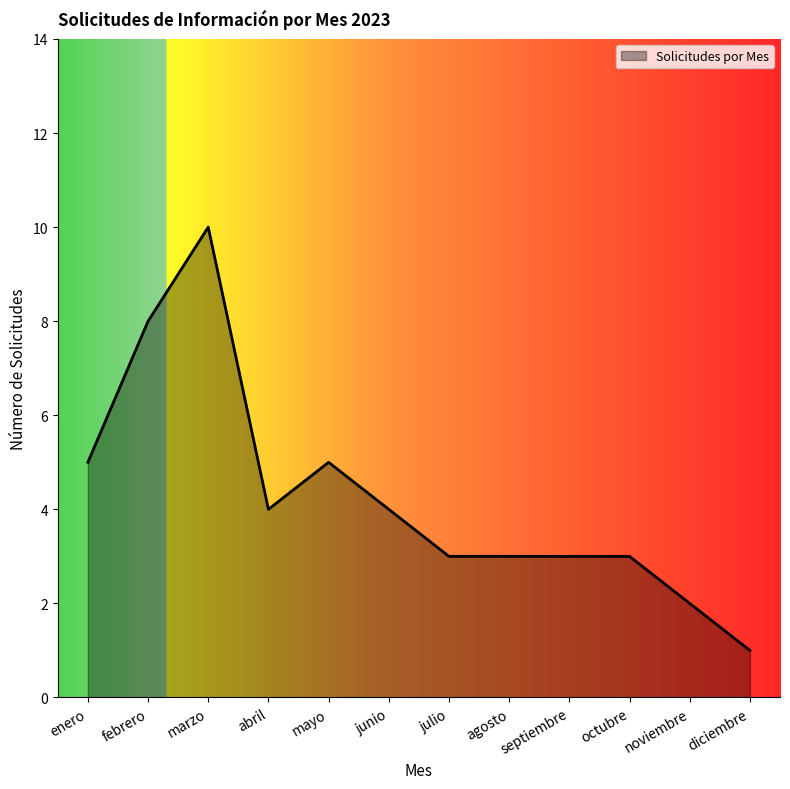

What is the sum of the values at enero and septiembre?

8